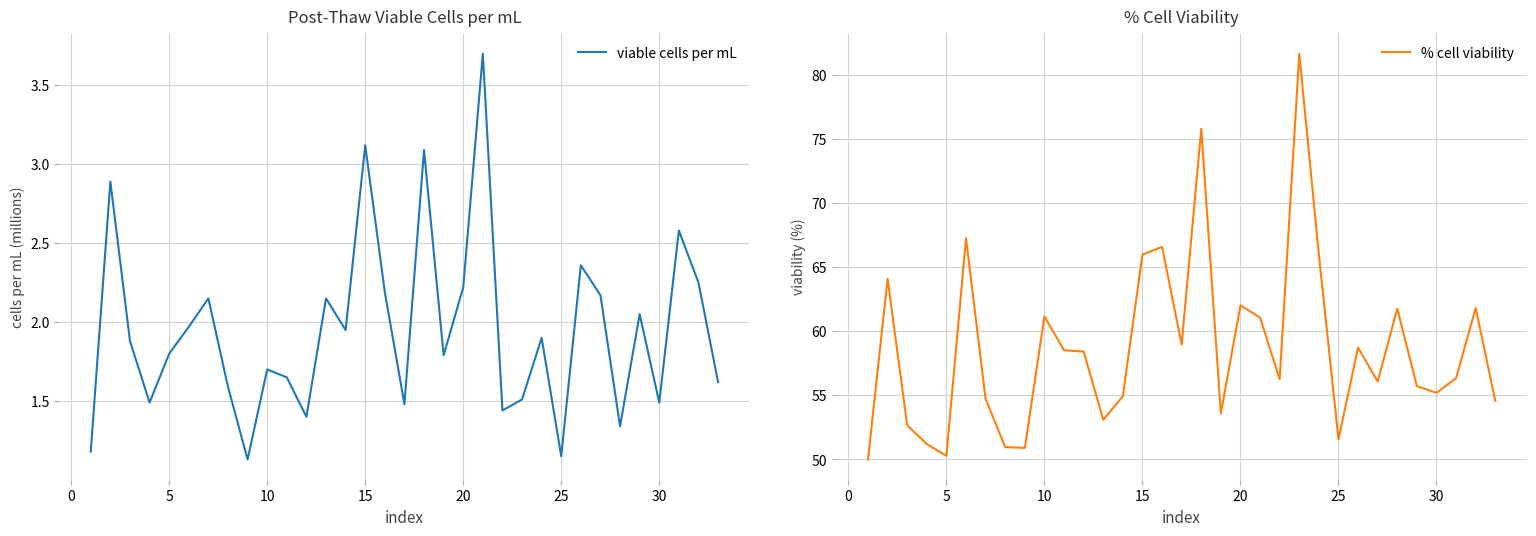

The viable cells per mL series shows 2.2 at 20. True or false?

True